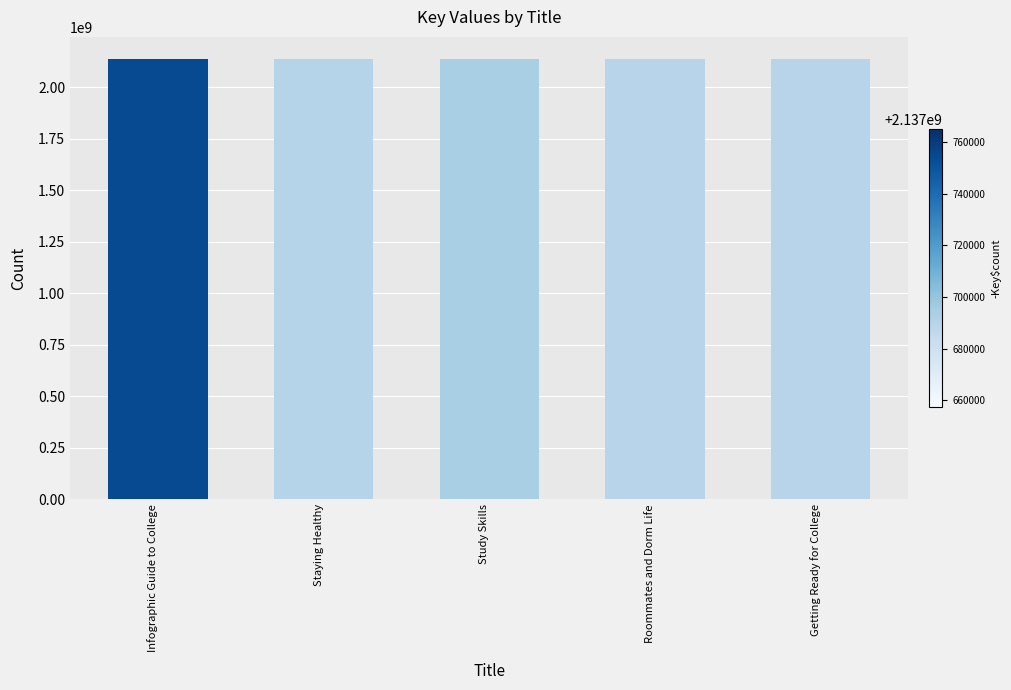

What is the average value?

2137680655